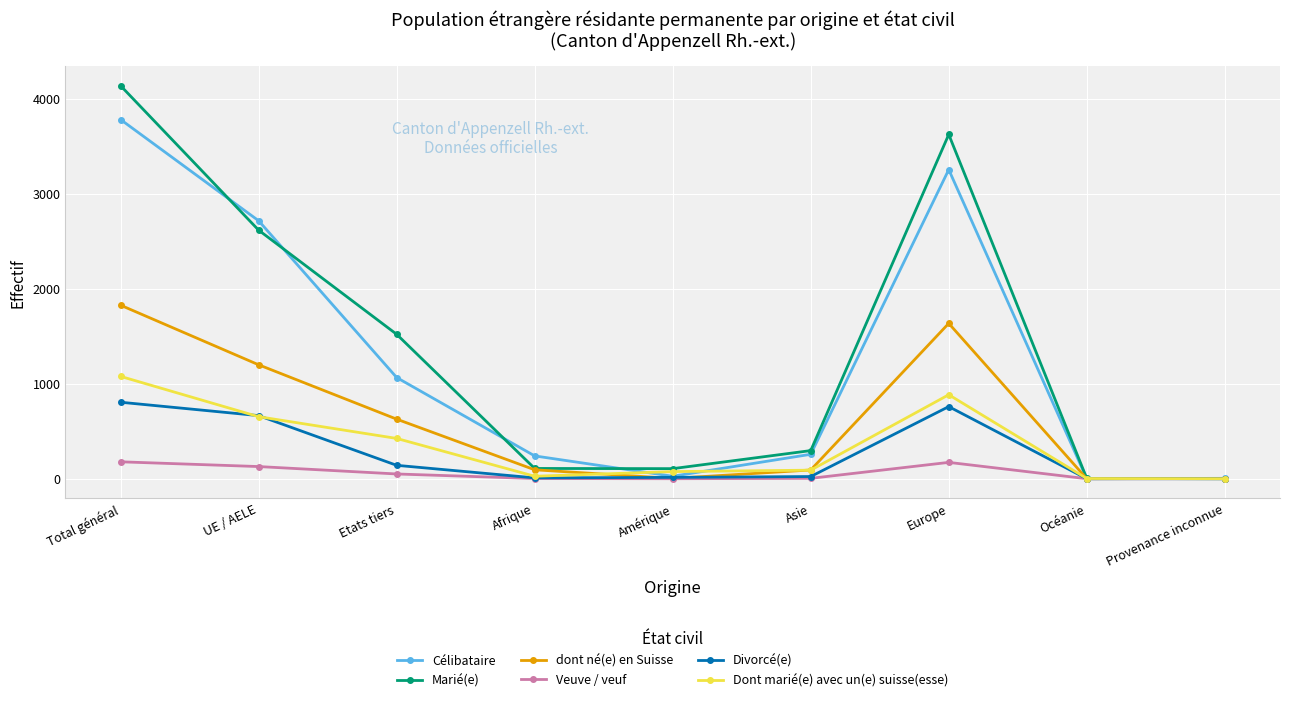

What is the label of the 1st point from the left?

Total général